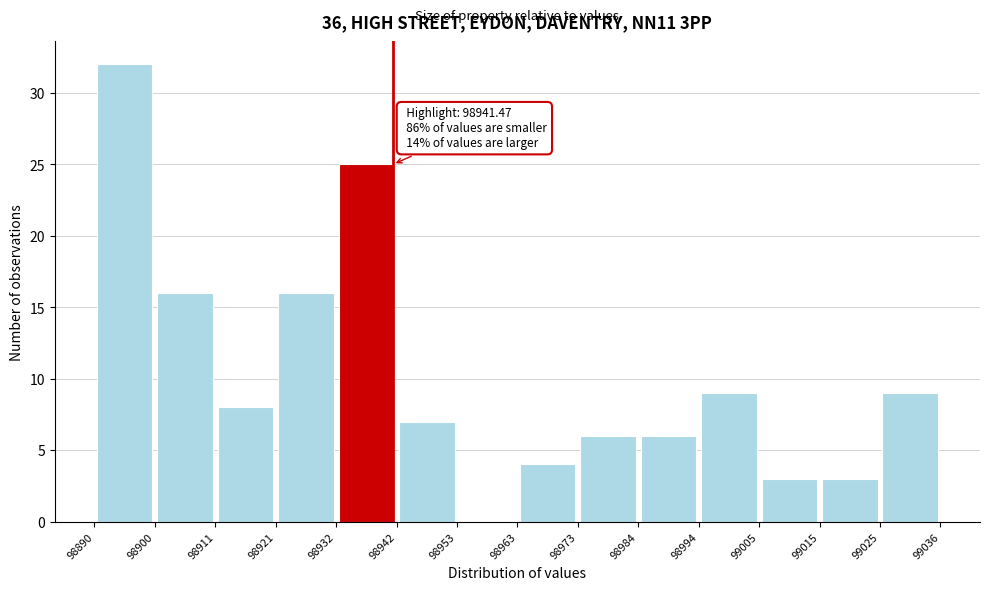

Which range on the x-axis has the tallest bar?

98890 to 98900